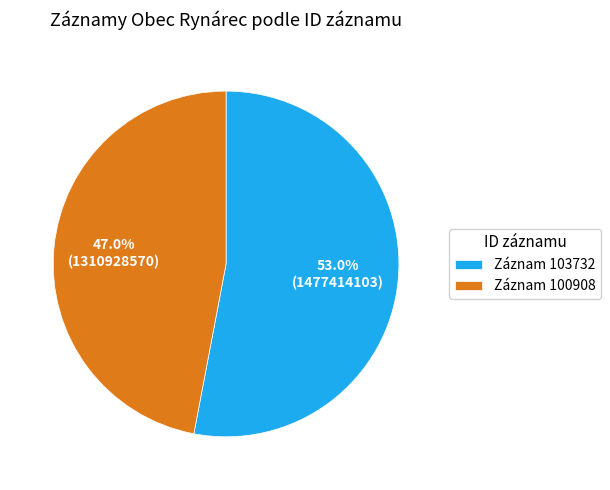

Which has a higher value, Záznam 103732 or Záznam 100908?

Záznam 103732